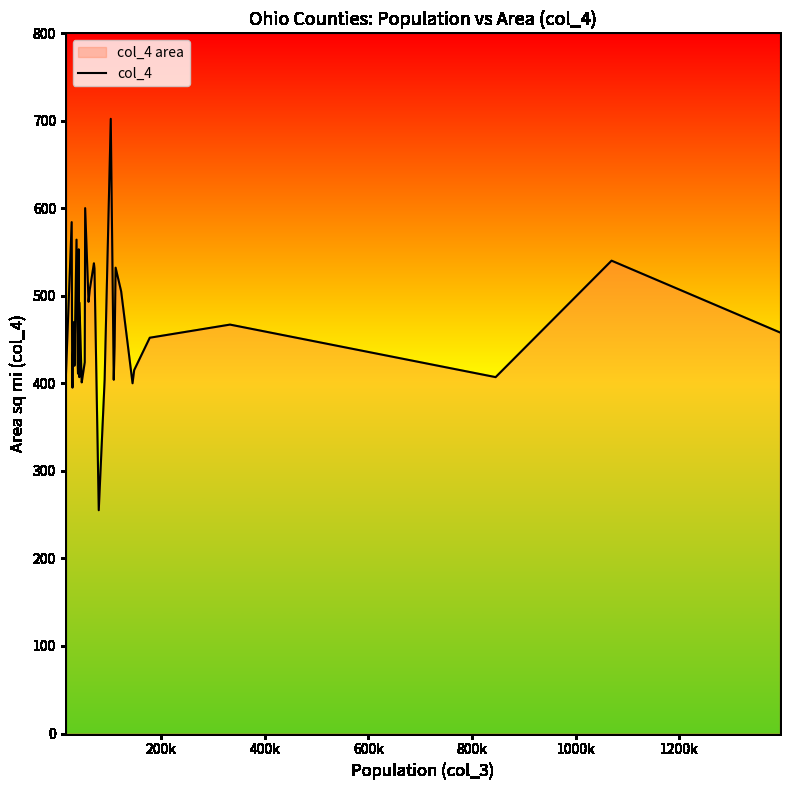

What is the difference between the maximum and minimum values?

447